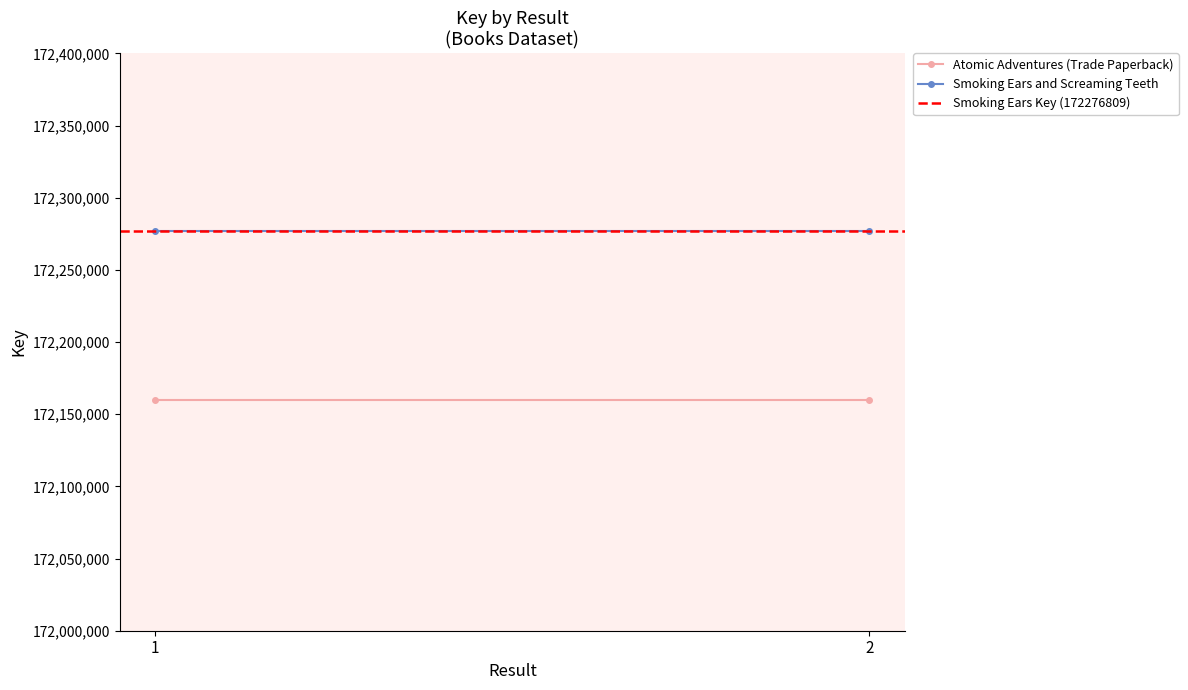

What is the sum of the Atomic Adventures (Trade Paperback) values at 1 and 2?

344320192